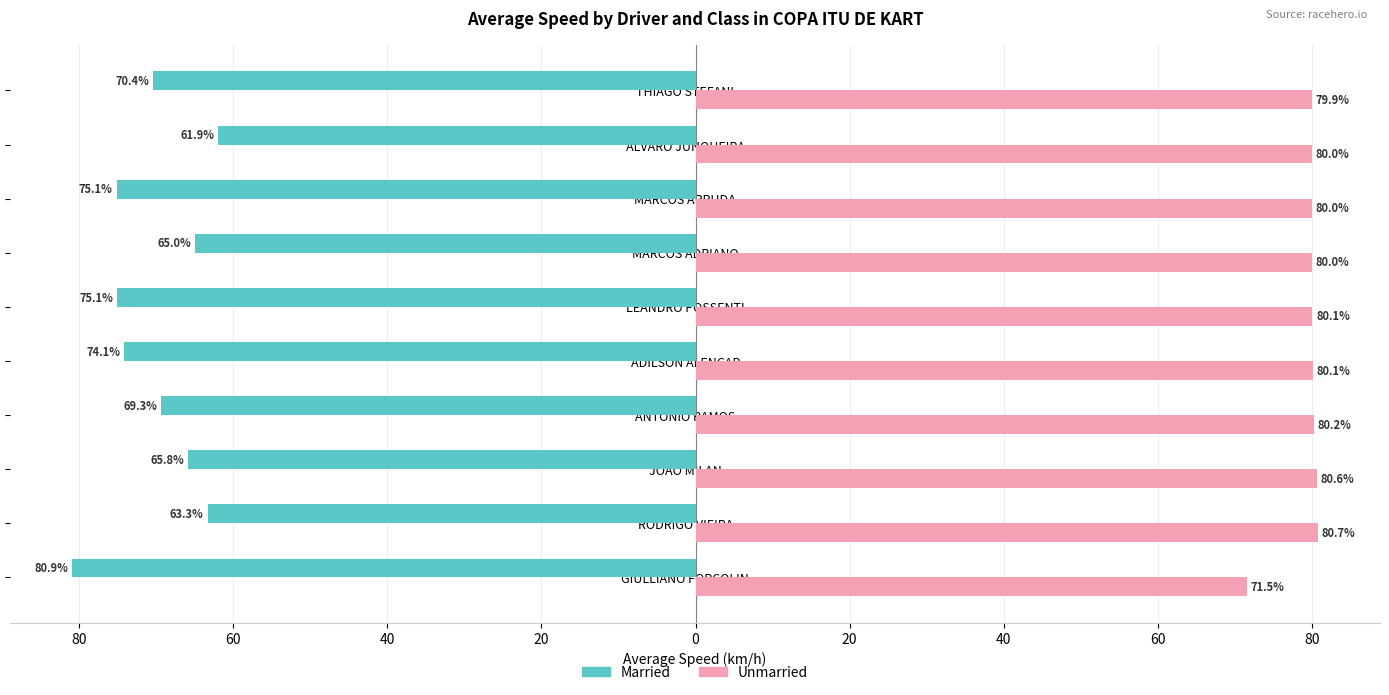

What are all the series names shown in the legend?

Married, Unmarried